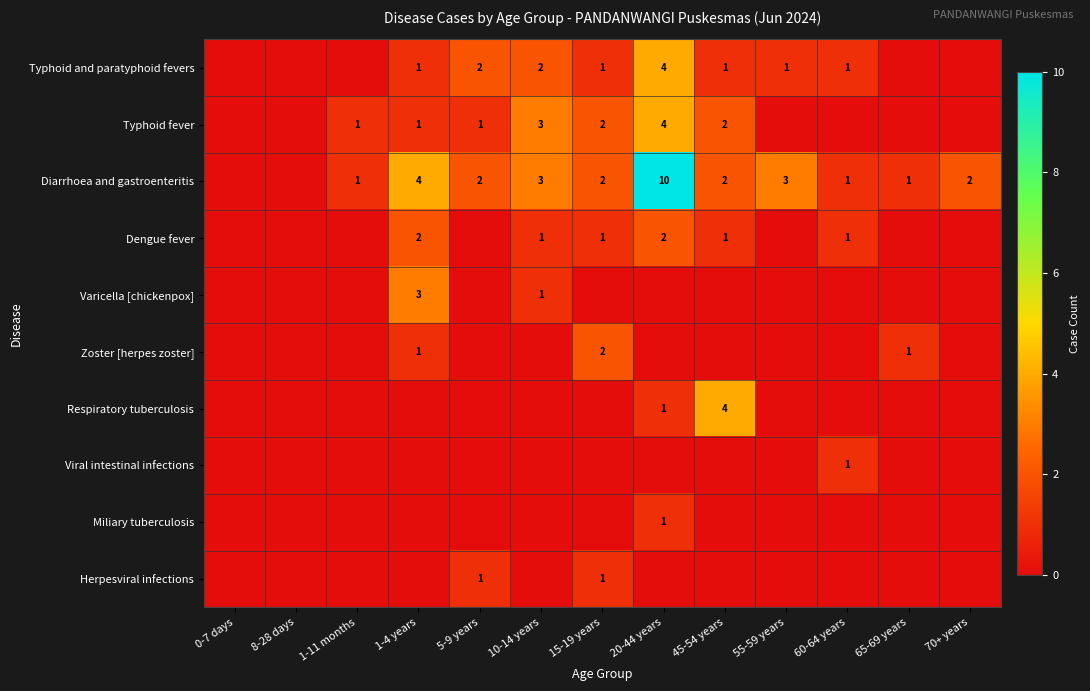

Is the value of Varicella [chickenpox] at 10-14 years greater than the value of Diarrhoea and gastroenteritis at 20-44 years?

No